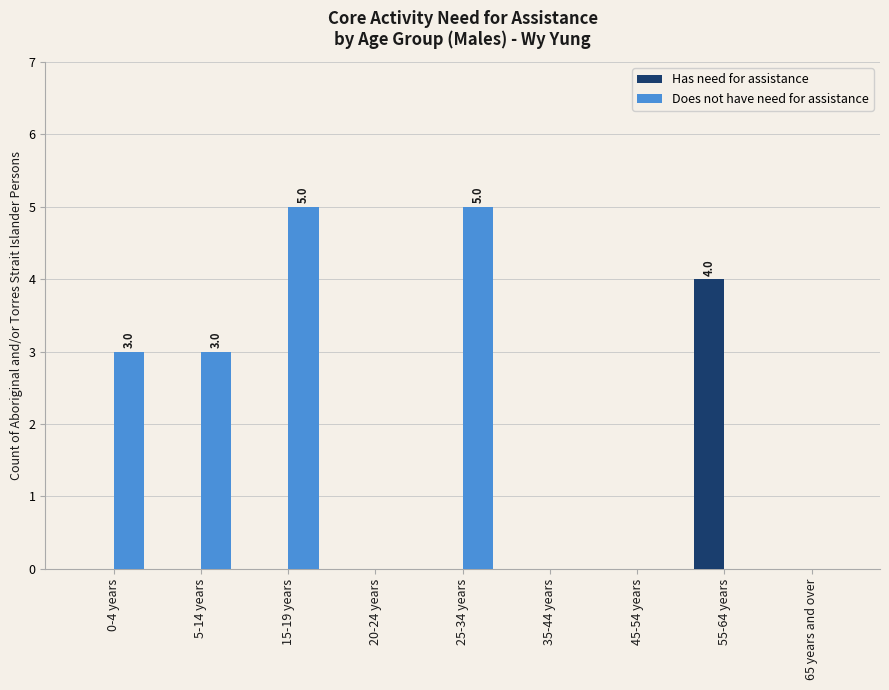

How many categories are shown in the chart?

9